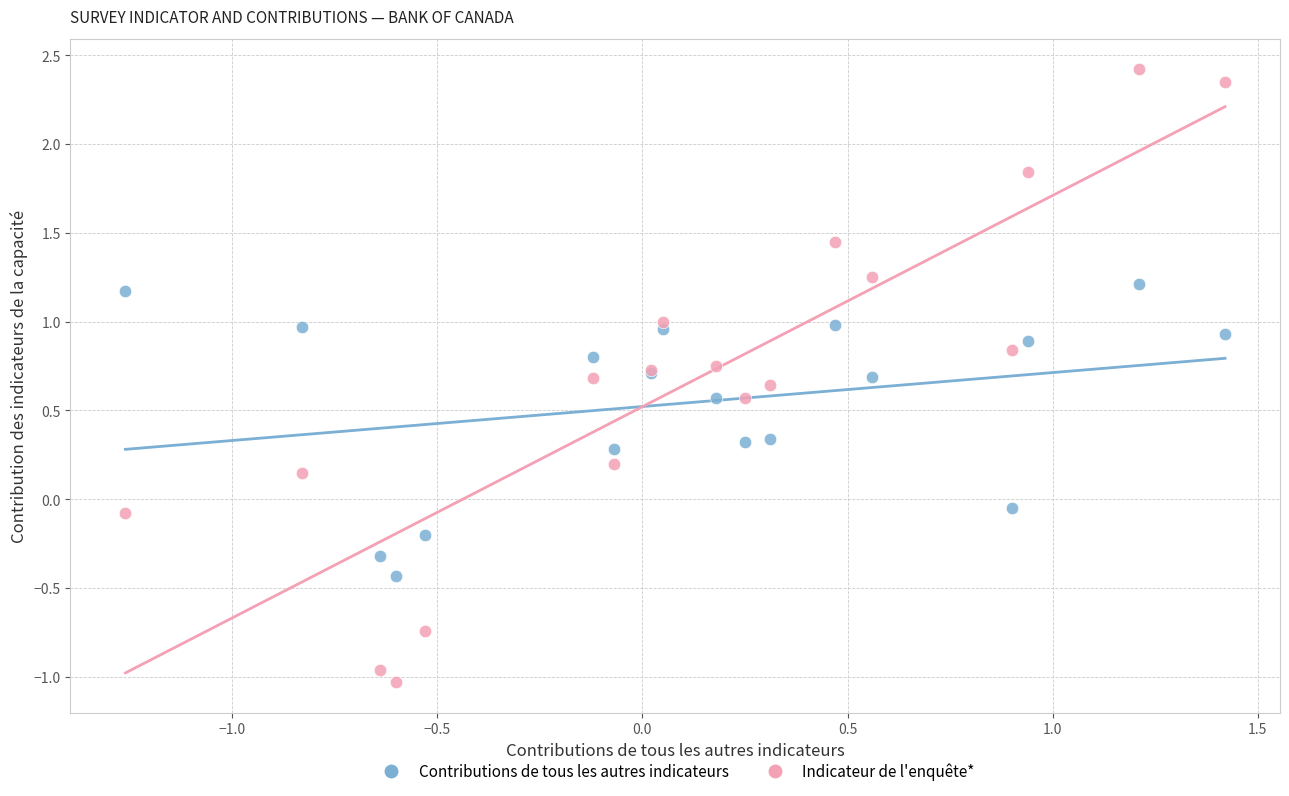

Which series has the widest spread of Y values?

Indicateur de l'enquête*